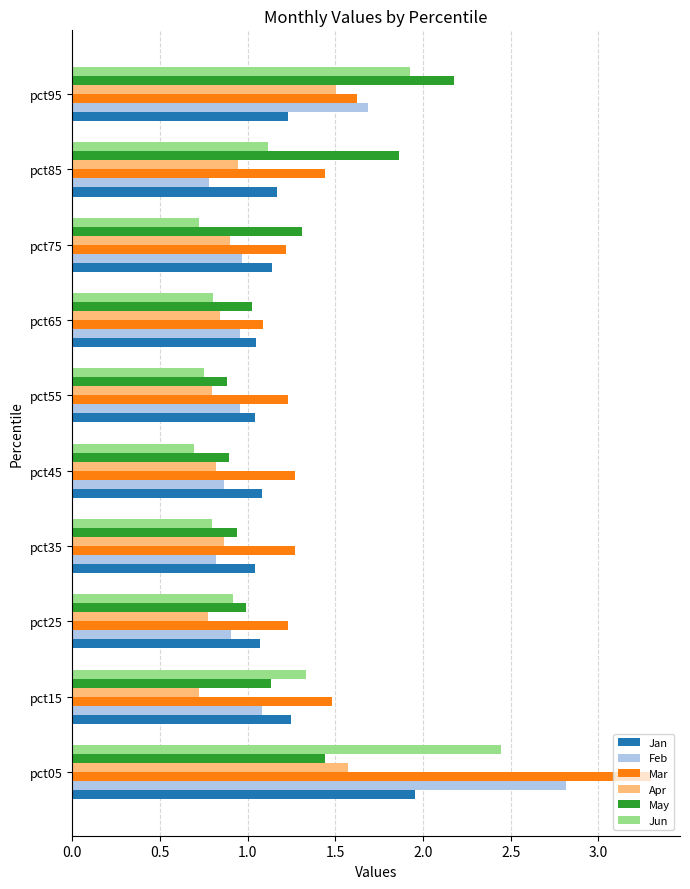

Between pct05 and pct85, which series saw the biggest shift?

Feb